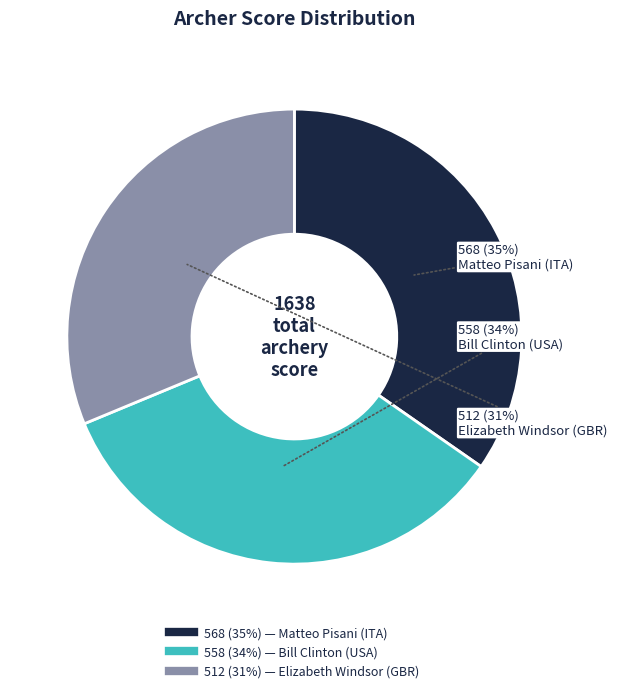

To the nearest percent, what is the average slice percentage?

33%